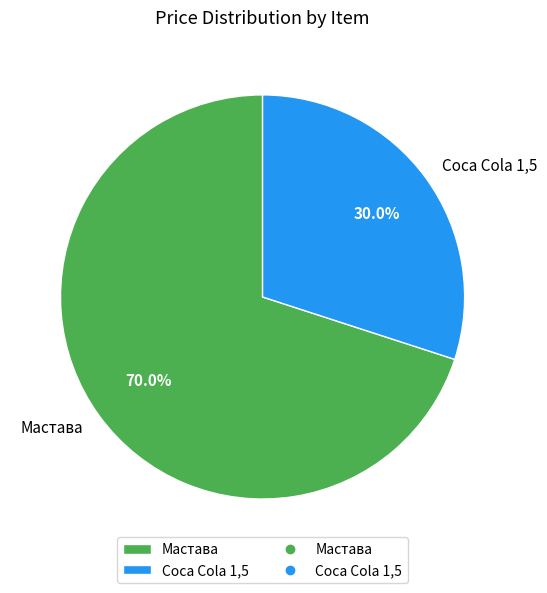

What is the largest slice in the pie chart?

Мастава